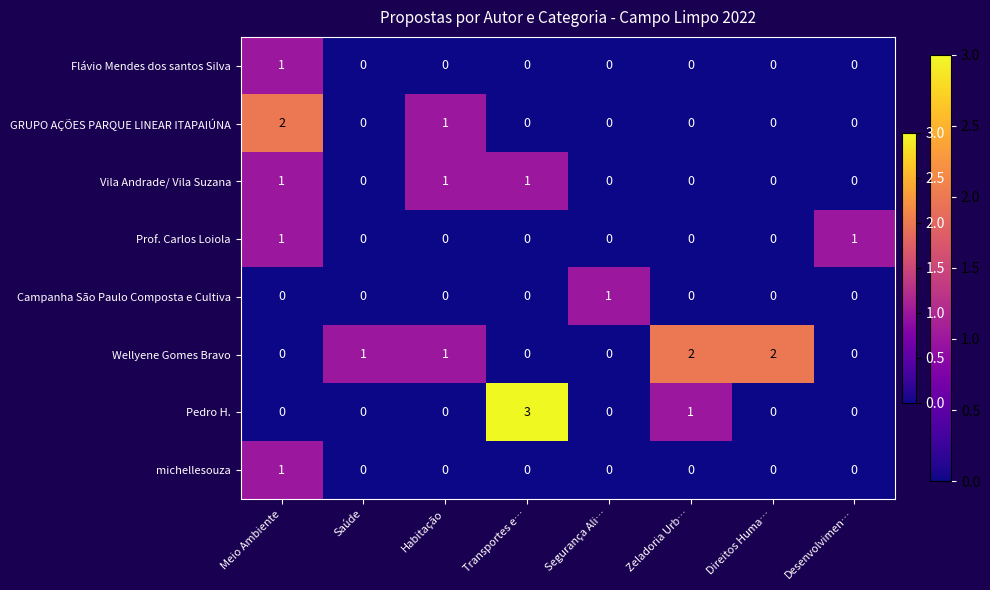

What is the maximum value shown in the chart?

3